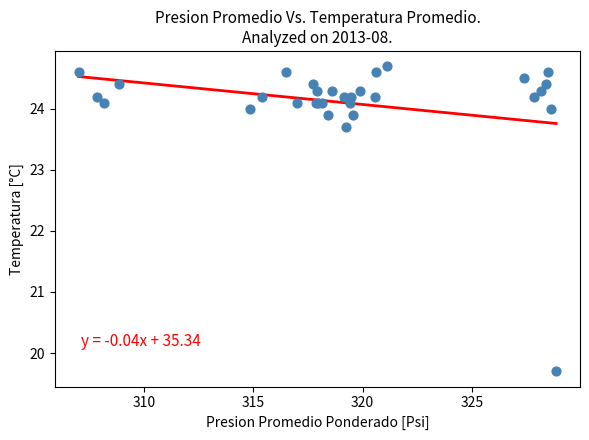

What Y value in the scatter plot is closest to 22?

23.7